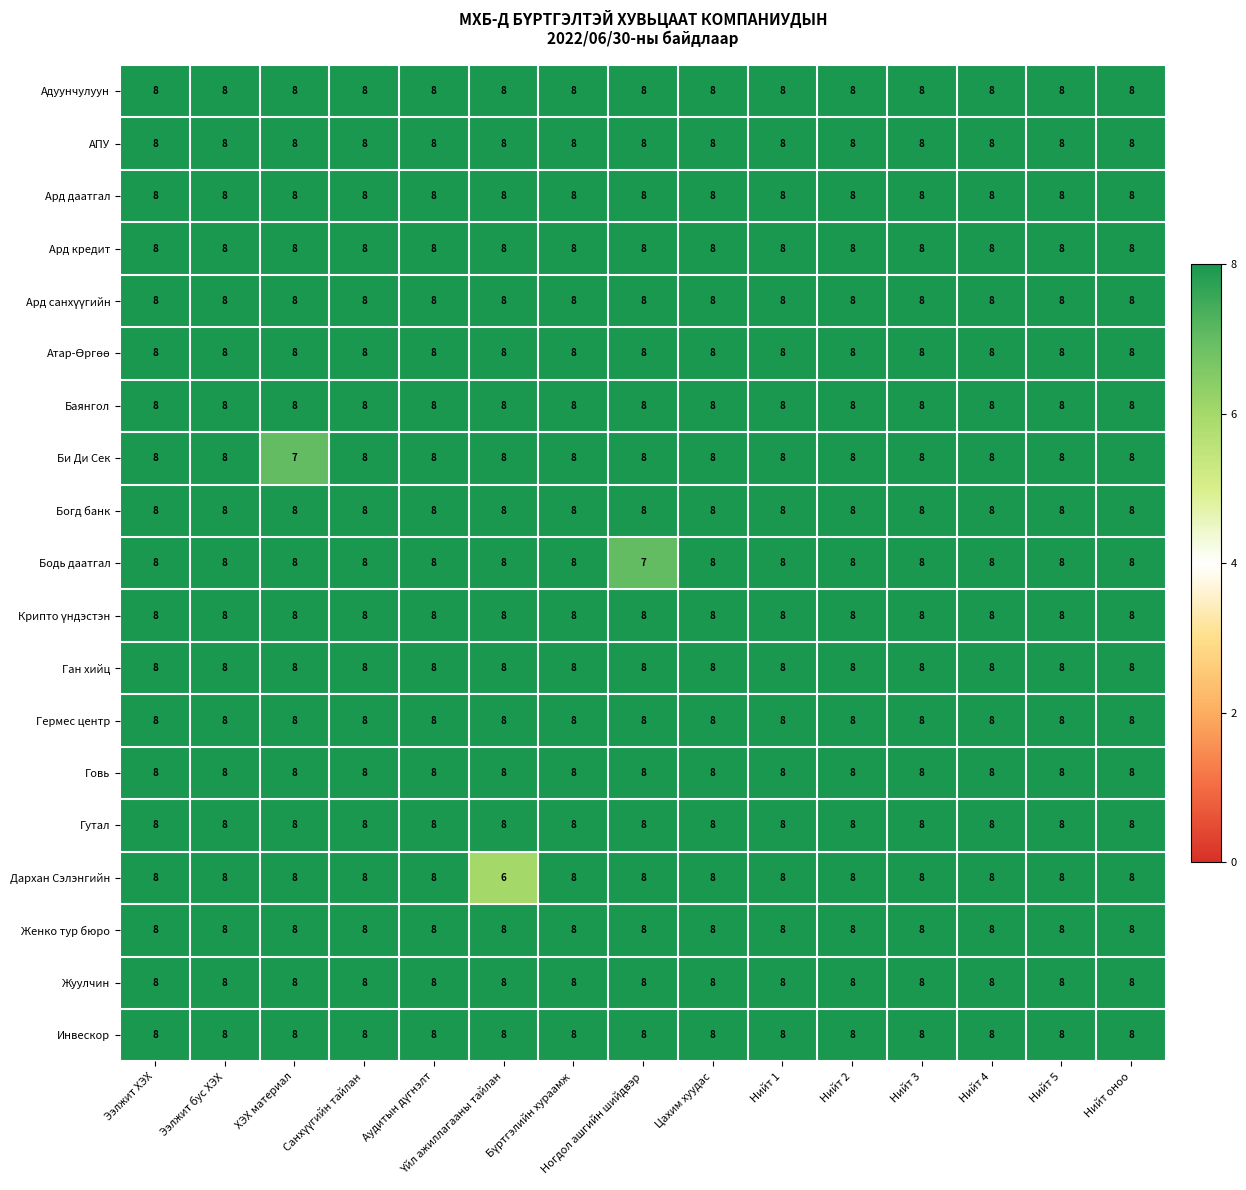

How many data points does each series have?

15